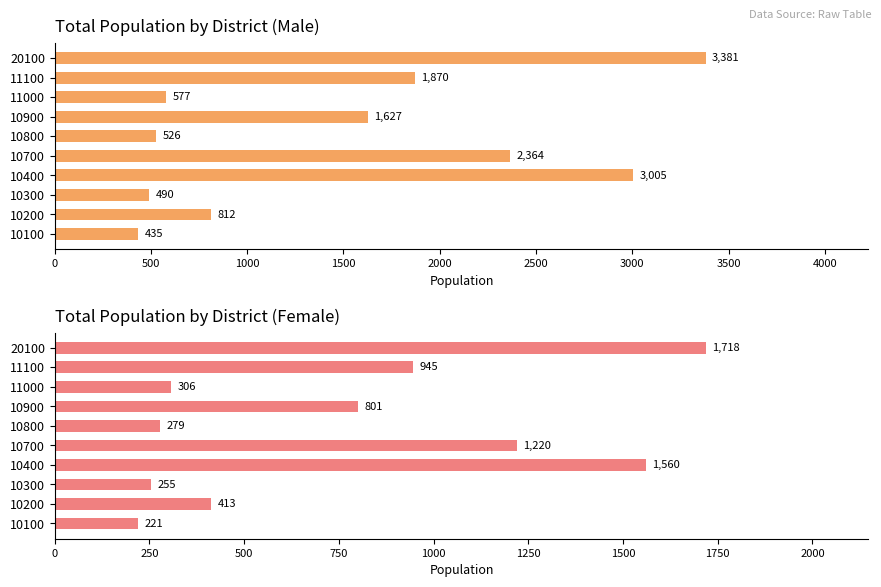

Count the number of categories in the chart.

10